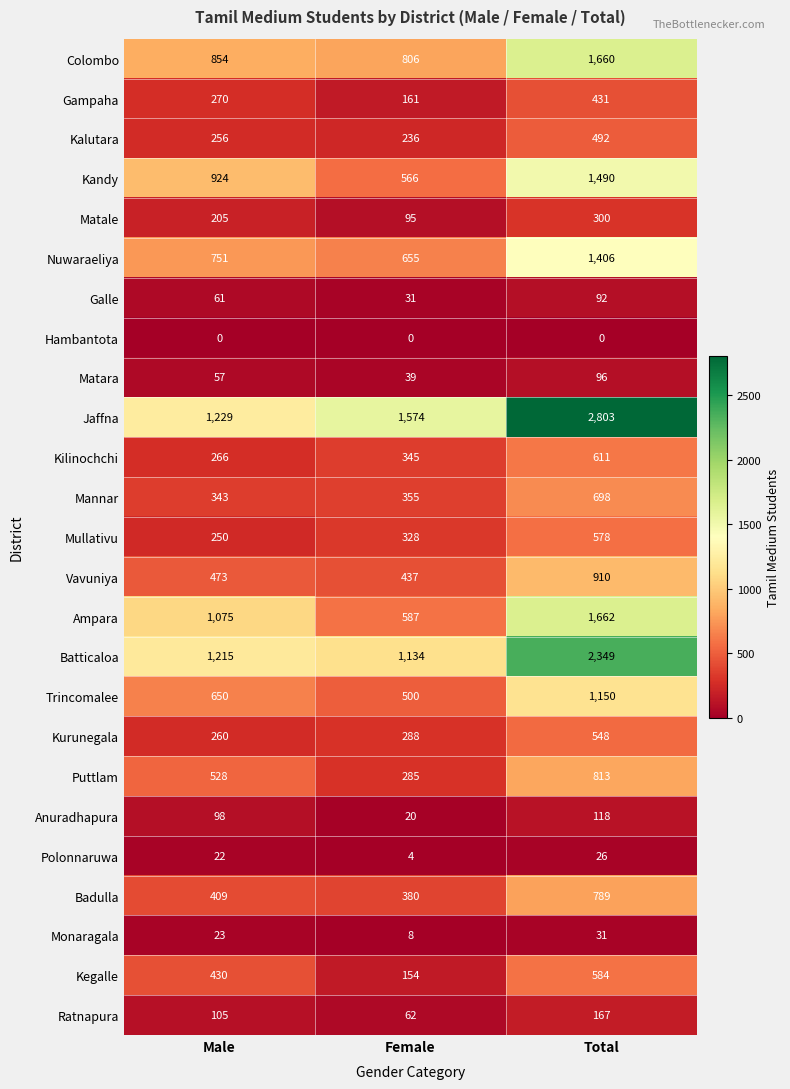

Which category has the highest value across all series?

Total